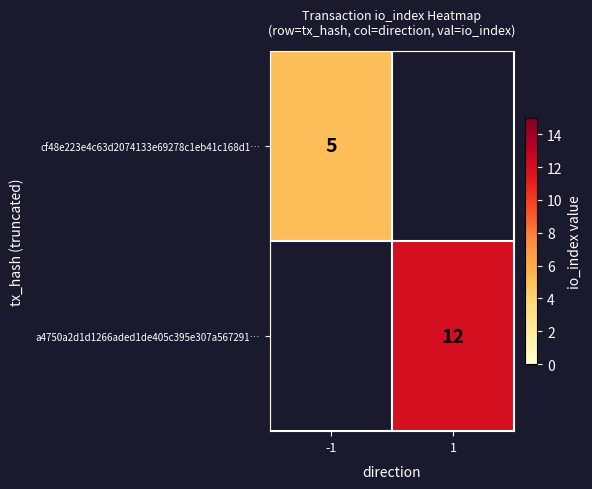

The cf48e223e4c63d2074133e69278c1eb41c168d1… series shows 3 at -1. True or false?

False